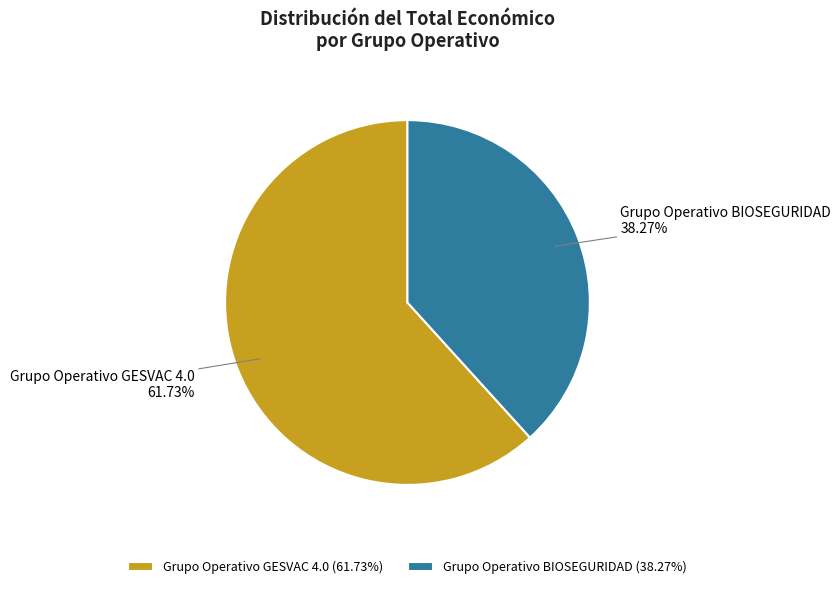

Which has a higher value, Grupo Operativo GESVAC 4.0 or Grupo Operativo BIOSEGURIDAD?

Grupo Operativo GESVAC 4.0